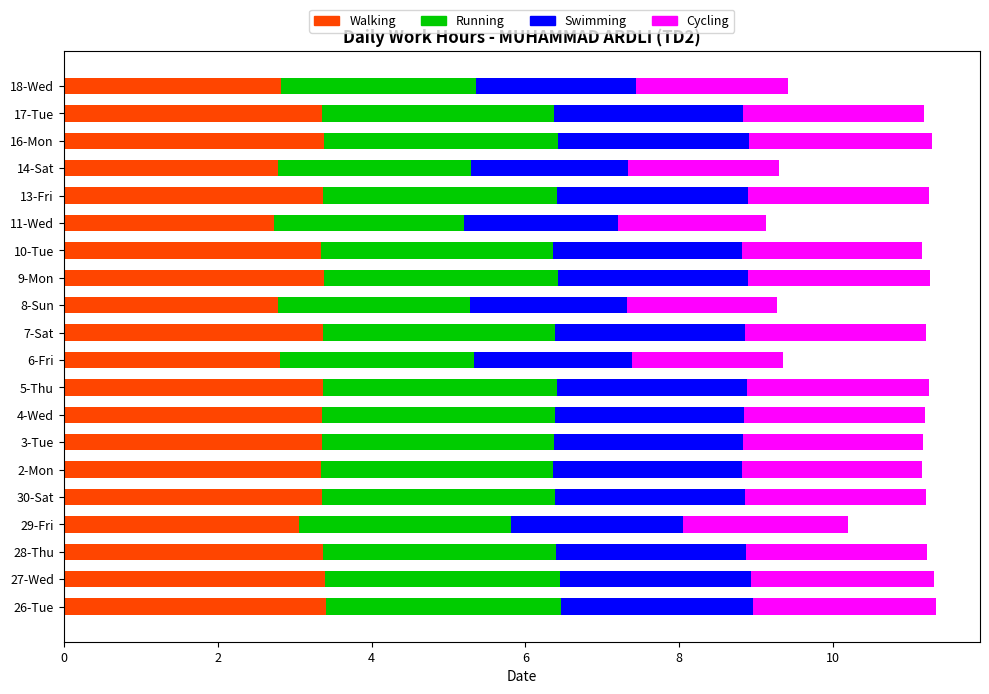

What is the total value across all series at 28-Thu?

11.2